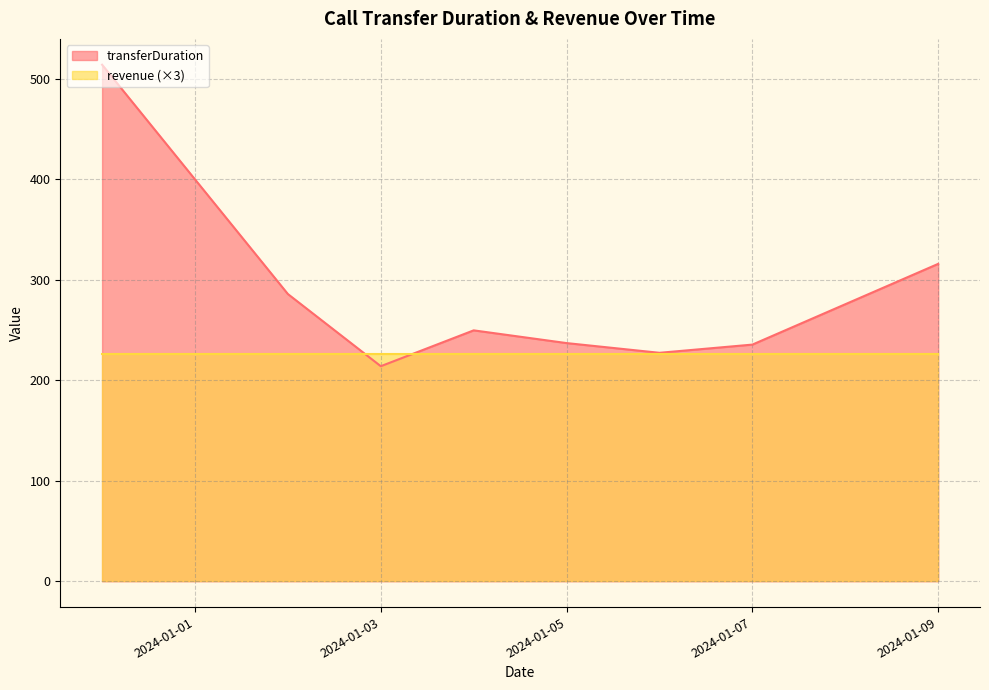

How many categories are shown in the chart?

8